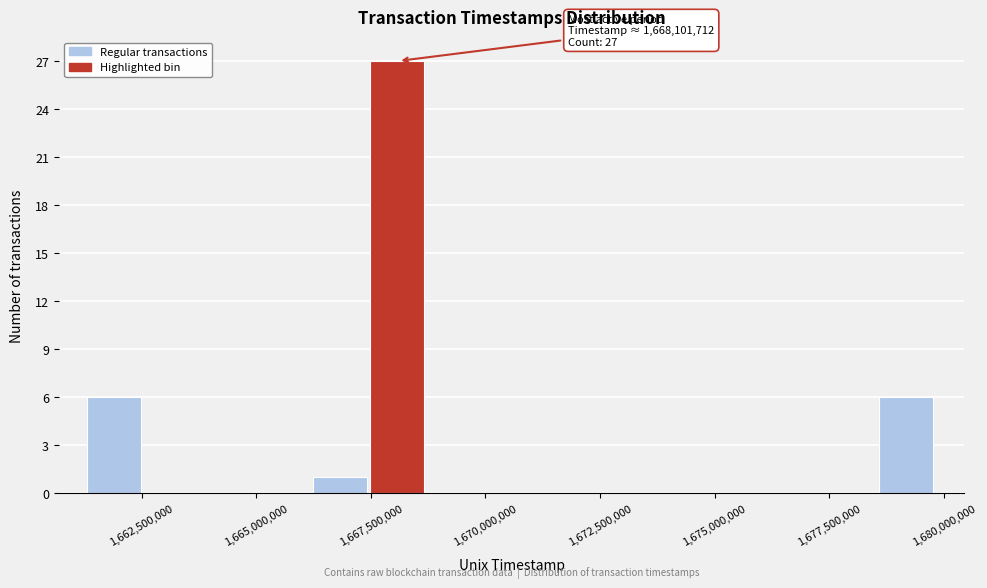

Read against the x-axis, roughly where is the centre of the tallest bar?

1668000000